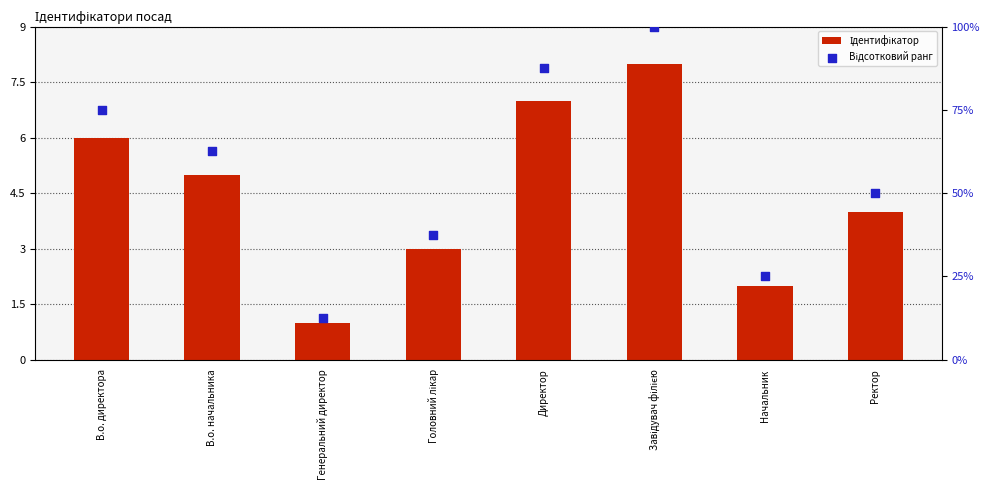

Which series contains the lowest Y value?

Ідентифікатор